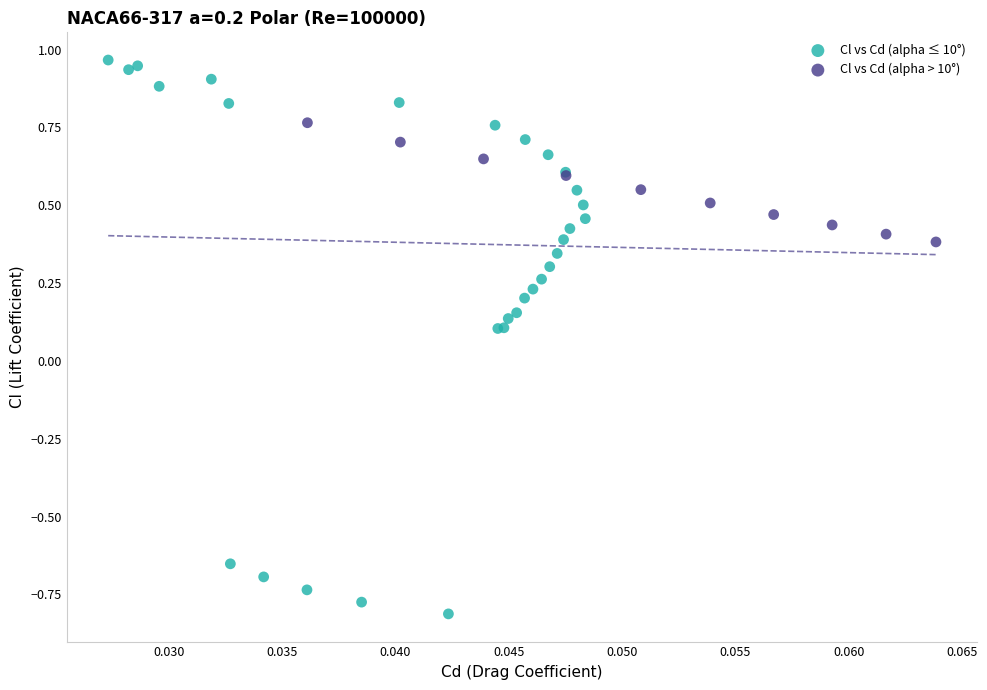

Which series contains the lowest Y value?

Cl vs Cd (alpha ≤ 10°)